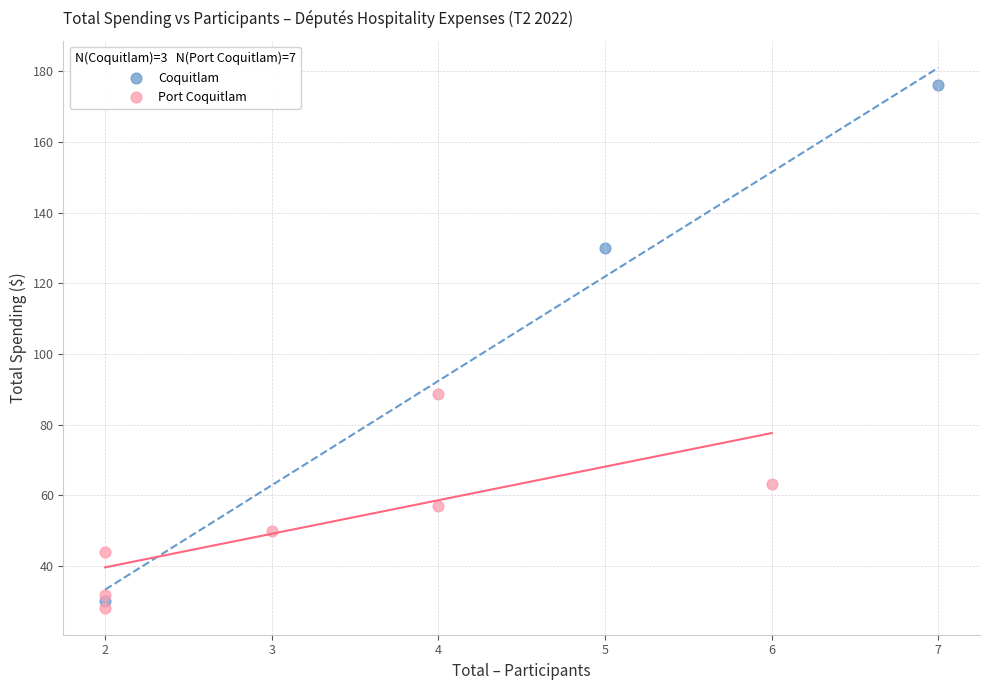

Which series has the widest spread of Y values?

Coquitlam